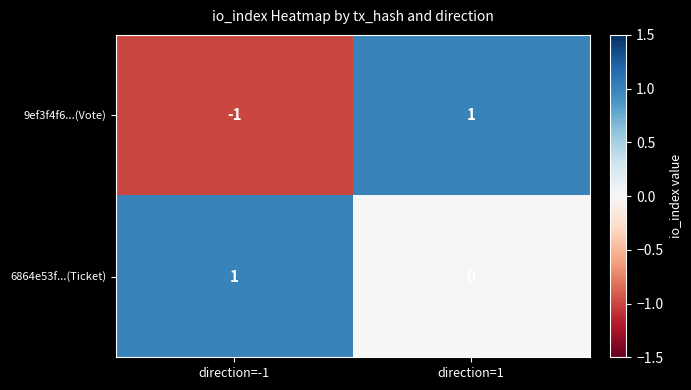

Reading right to left, extract all data points from this chart.

9ef3f4f6...(Vote): 1	-1
6864e53f...(Ticket): 0	1